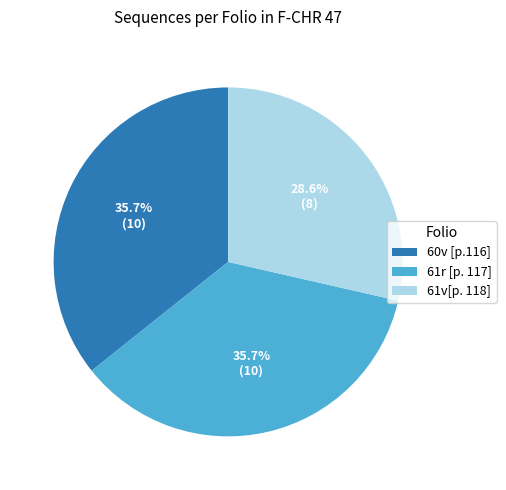

True or false: 61v[p. 118] accounts for 29% of the total.

True